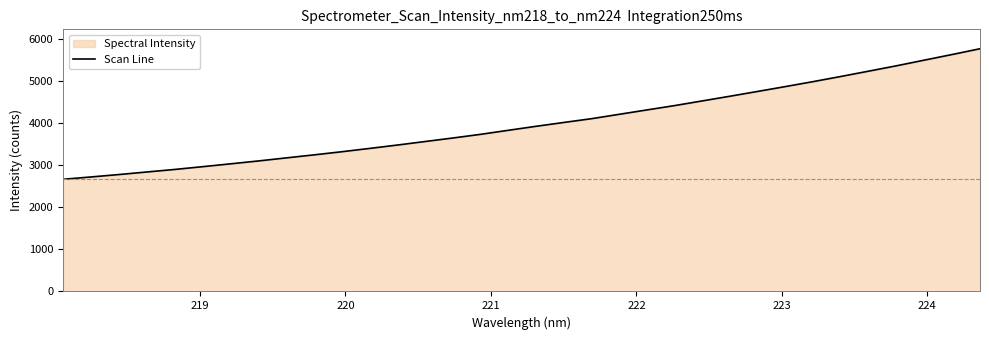

What is the maximum value shown in the chart?

5770.3